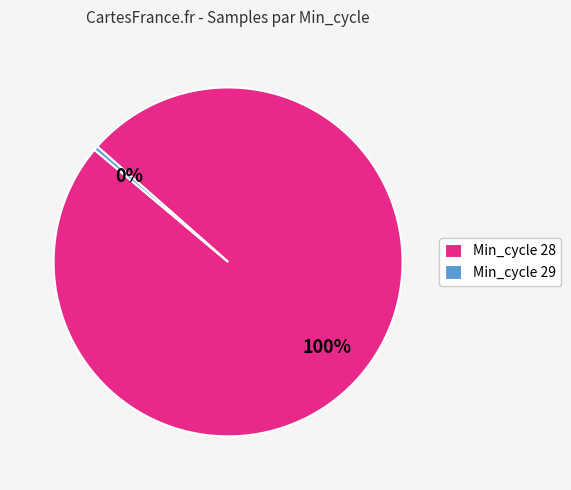

True or false: Min_cycle 29 accounts for 0% of the total.

True